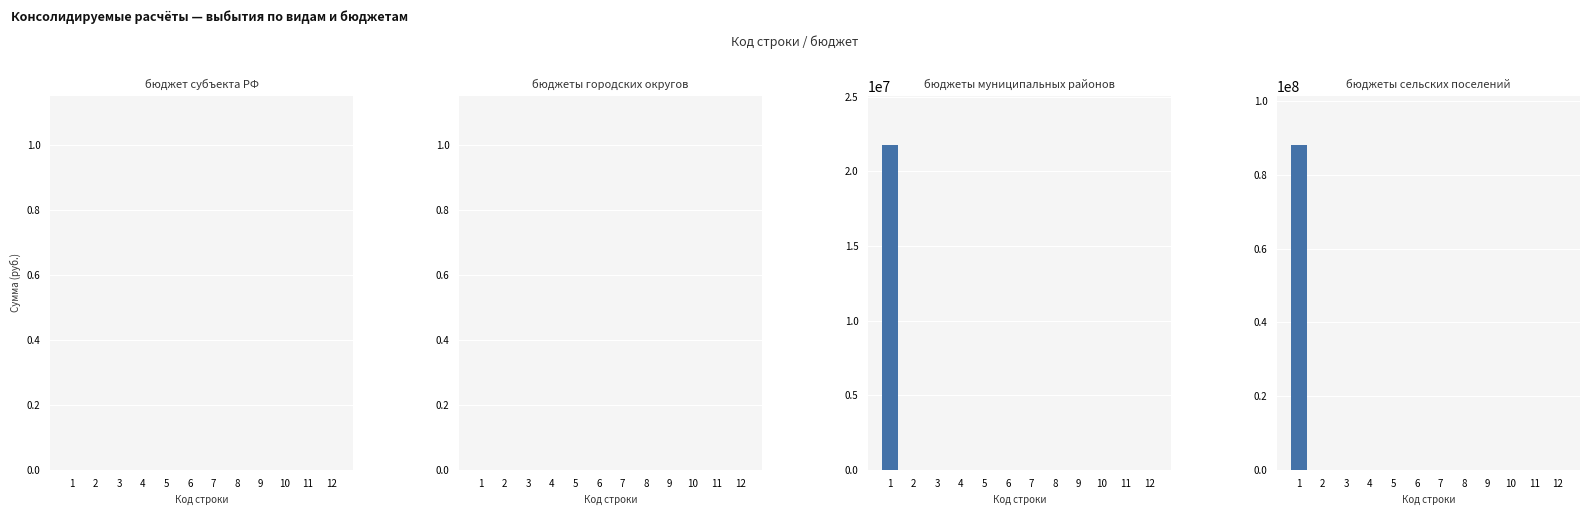

Which category has the highest value in the бюджеты сельских поселений series?

1